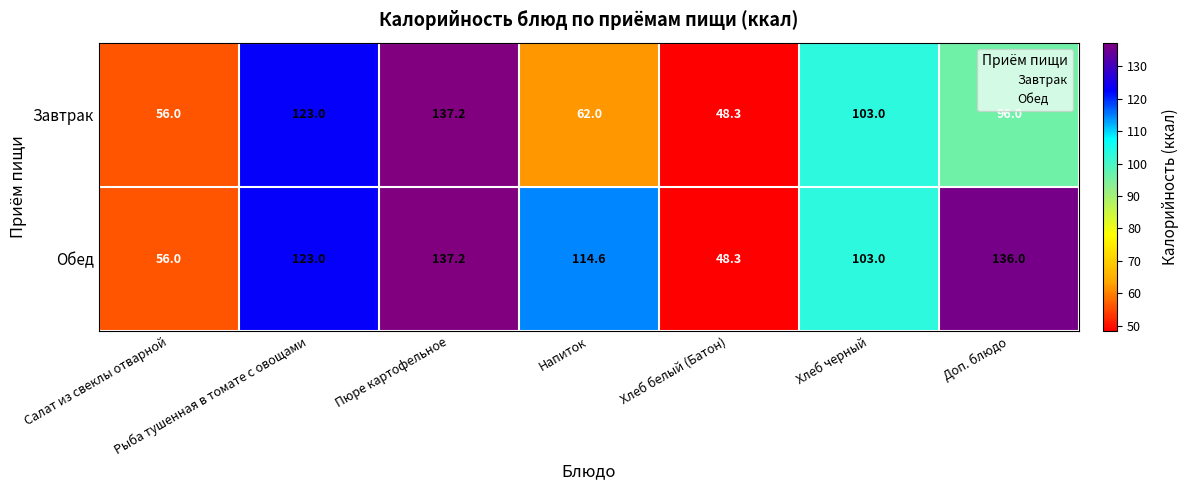

At which label is Обед closest to 92?

Хлеб черный